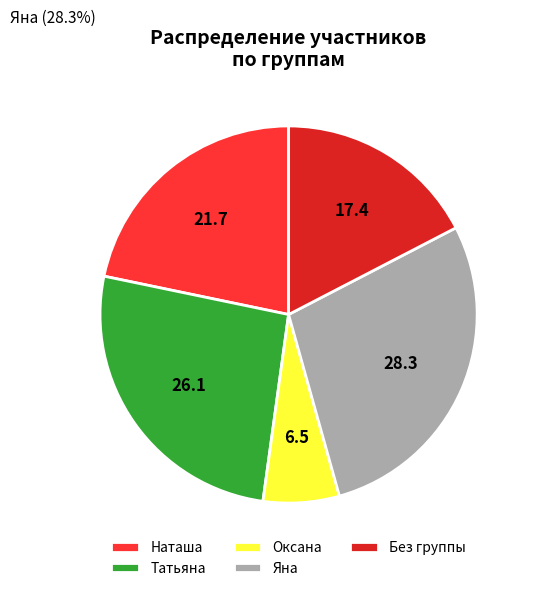

Which slice is the smallest?

Оксана